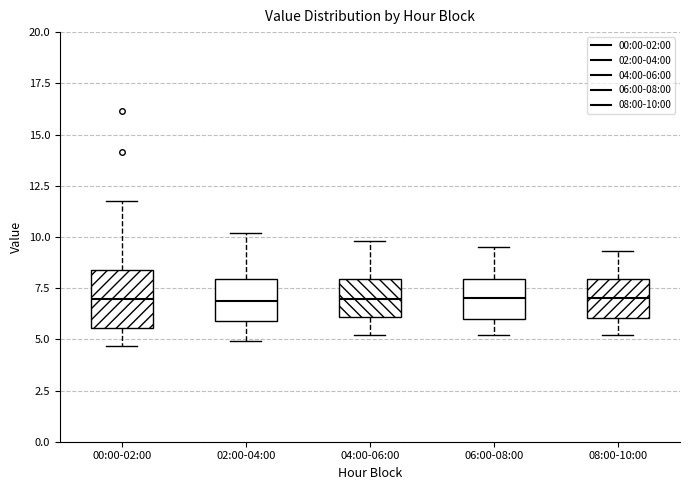

Reading left to right, transcribe this box plot: for each box, give where its median line is, the range the box spans, and where its two whiskers end, as read against the y-axis. The values are not printed on the chart, so give them approximately, as read against the axis.

00:00-02:00: median 7.0, box 5.5 to 8.5, whiskers 4.5 to 12.0
02:00-04:00: median 7.0, box 6.0 to 8.0, whiskers 5.0 to 10.0
04:00-06:00: median 7.0, box 6.0 to 8.0, whiskers 5.0 to 10.0
06:00-08:00: median 7.0, box 6.0 to 8.0, whiskers 5.0 to 9.5
08:00-10:00: median 7.0, box 6.0 to 8.0, whiskers 5.0 to 9.5